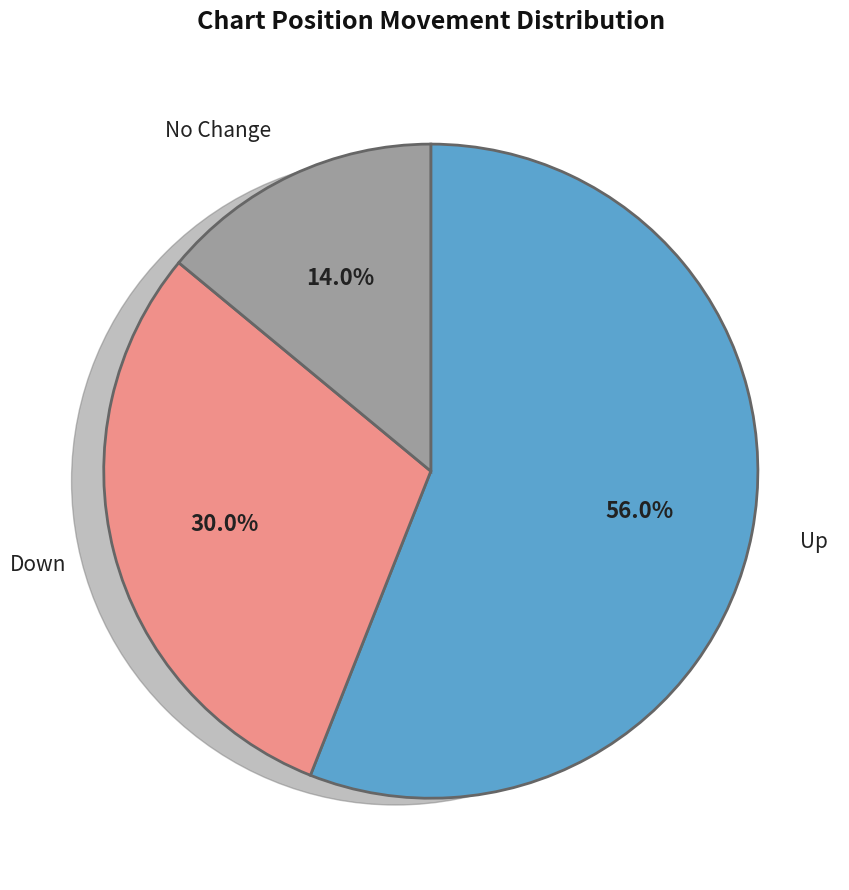

Rank the categories by value from highest to lowest.

Up, Down, No Change